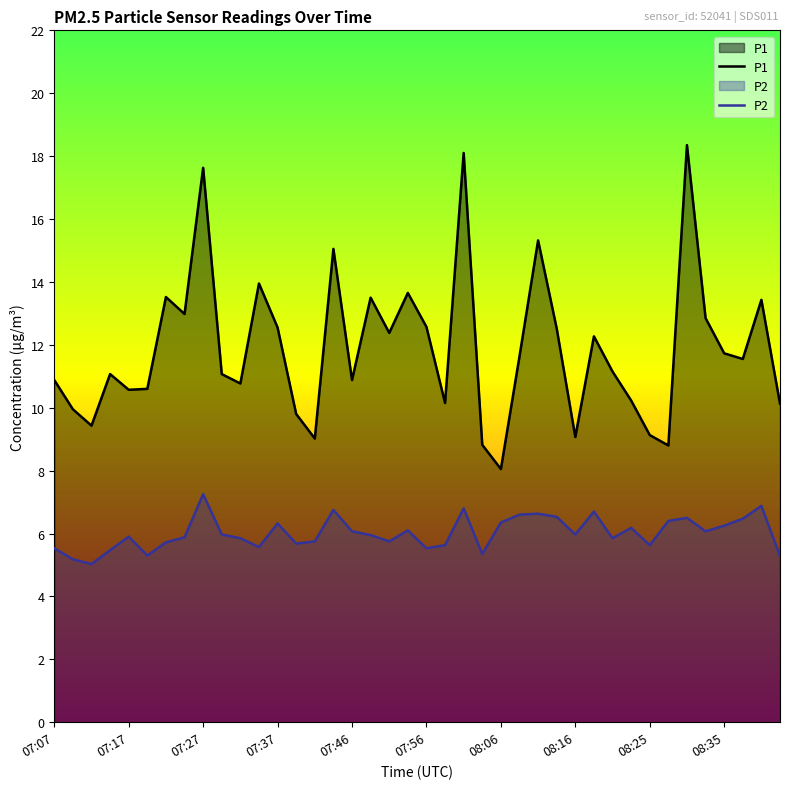

What is the greatest value displayed?

18.4